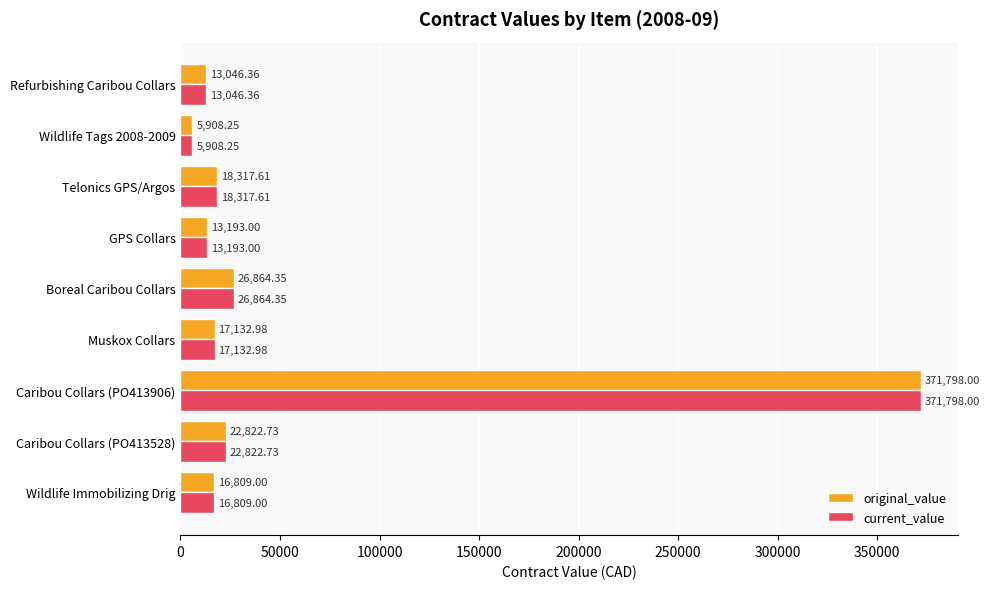

Which category has the highest value in the original_value series?

Caribou Collars (PO413906)